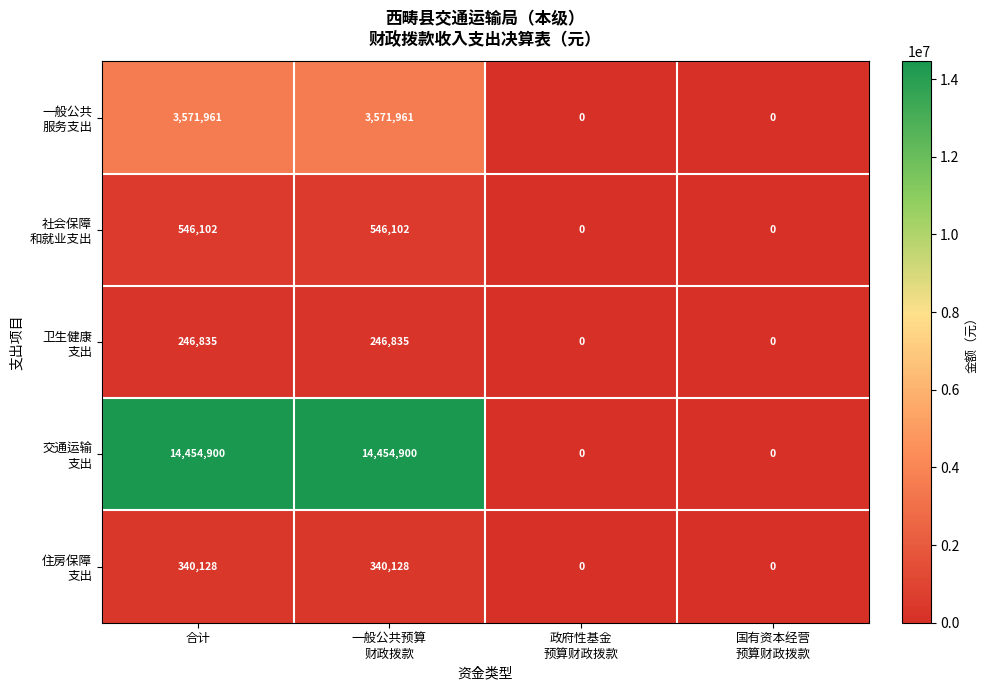

Which series has the largest total across all categories?

交通运输 支出